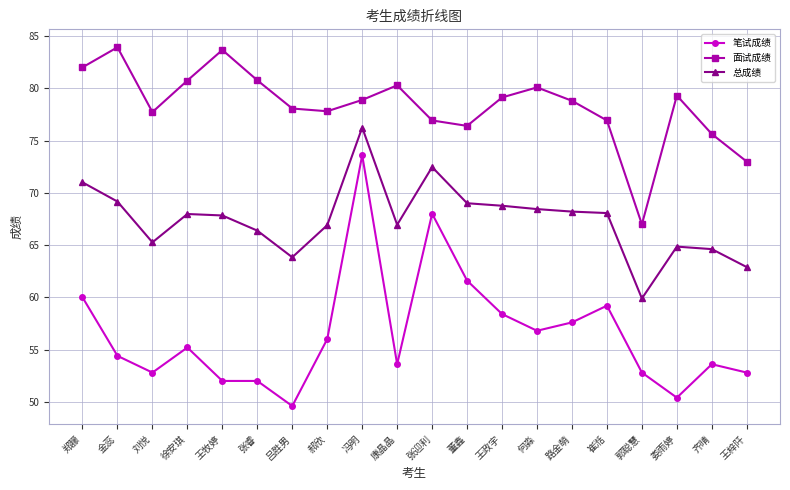

At 郭聪慧, list the series in order from smallest to largest.

笔试成绩, 总成绩, 面试成绩